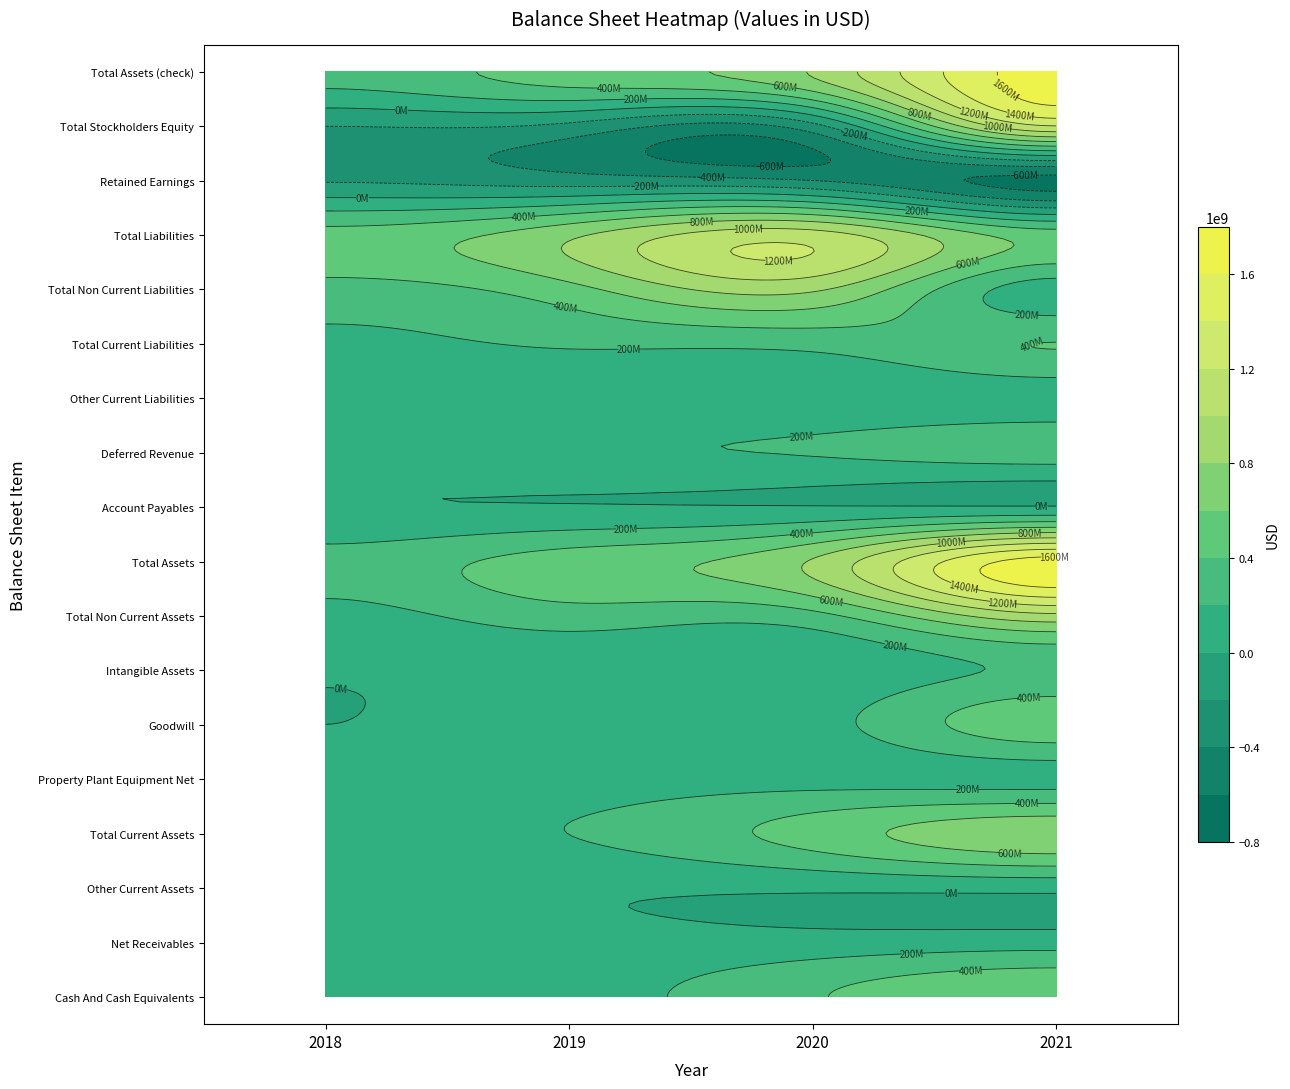

The Total Current Assets series shows 96842956 at 1. True or false?

False